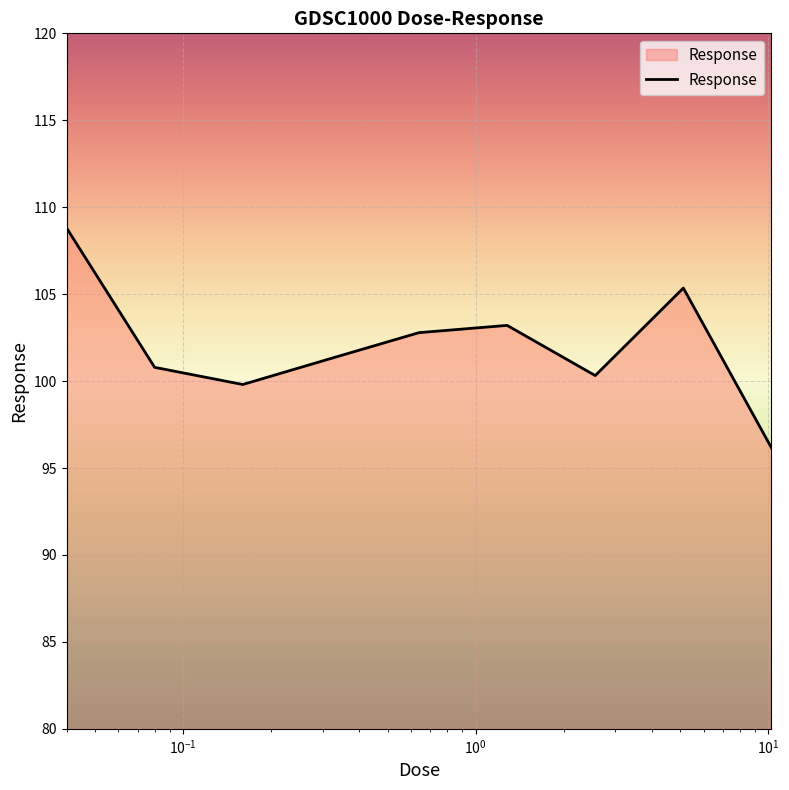

What is the smallest value displayed?

96.2